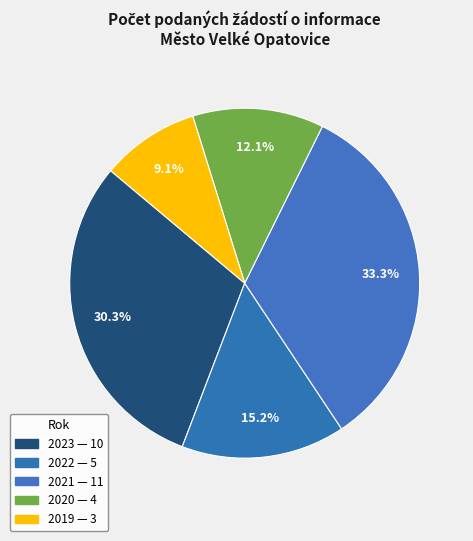

How many slices are in this pie chart?

5